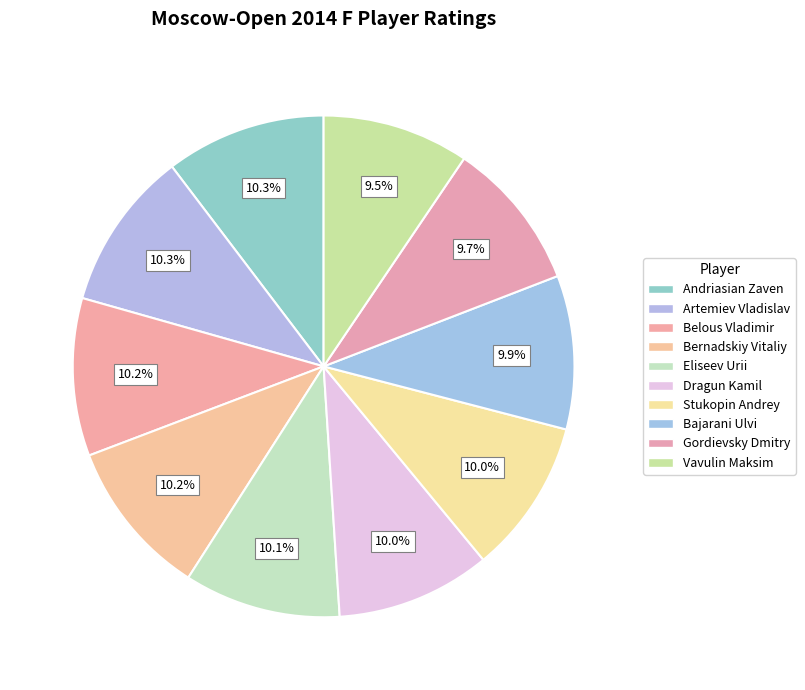

Which category has the smallest portion of the pie?

Vavulin Maksim